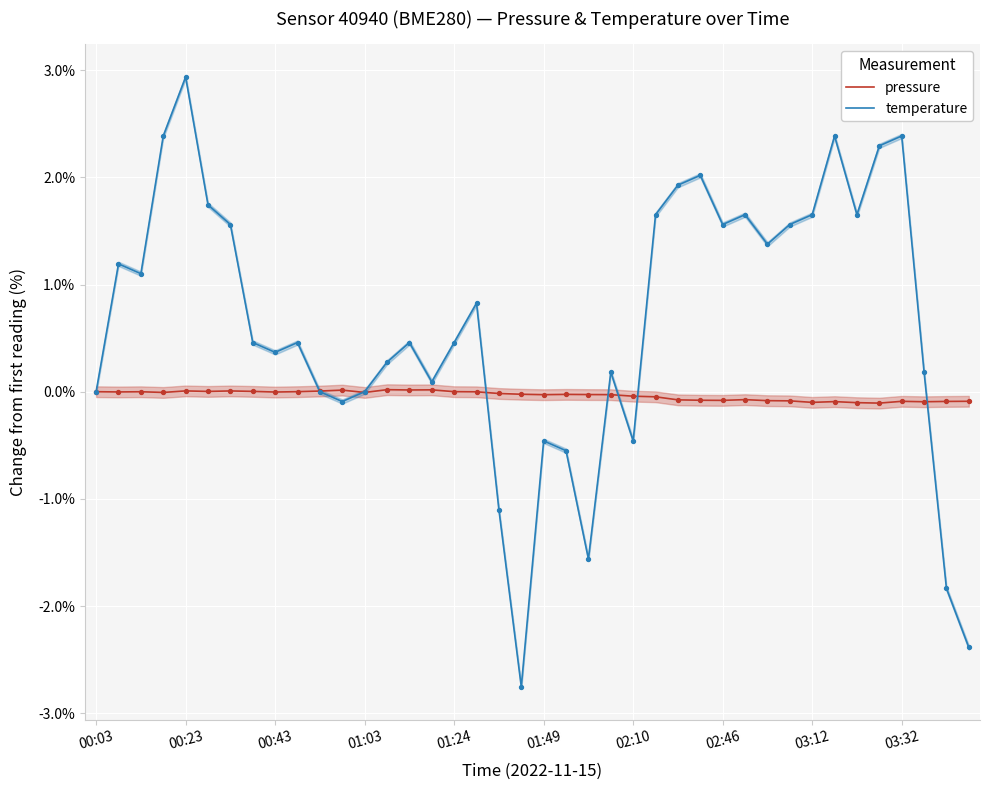

What is the highest value of the temperature series?

2.9